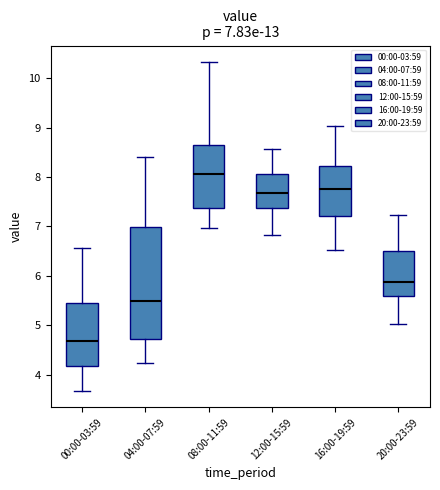

Comparing the boxes themselves (not the whiskers), which one is the tallest?

04:00-07:59